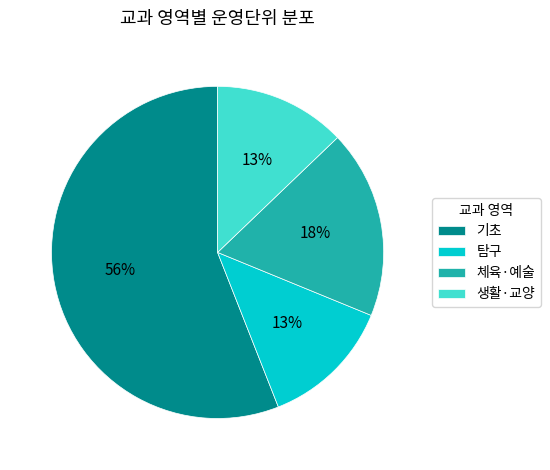

What is the largest slice in the pie chart?

기초